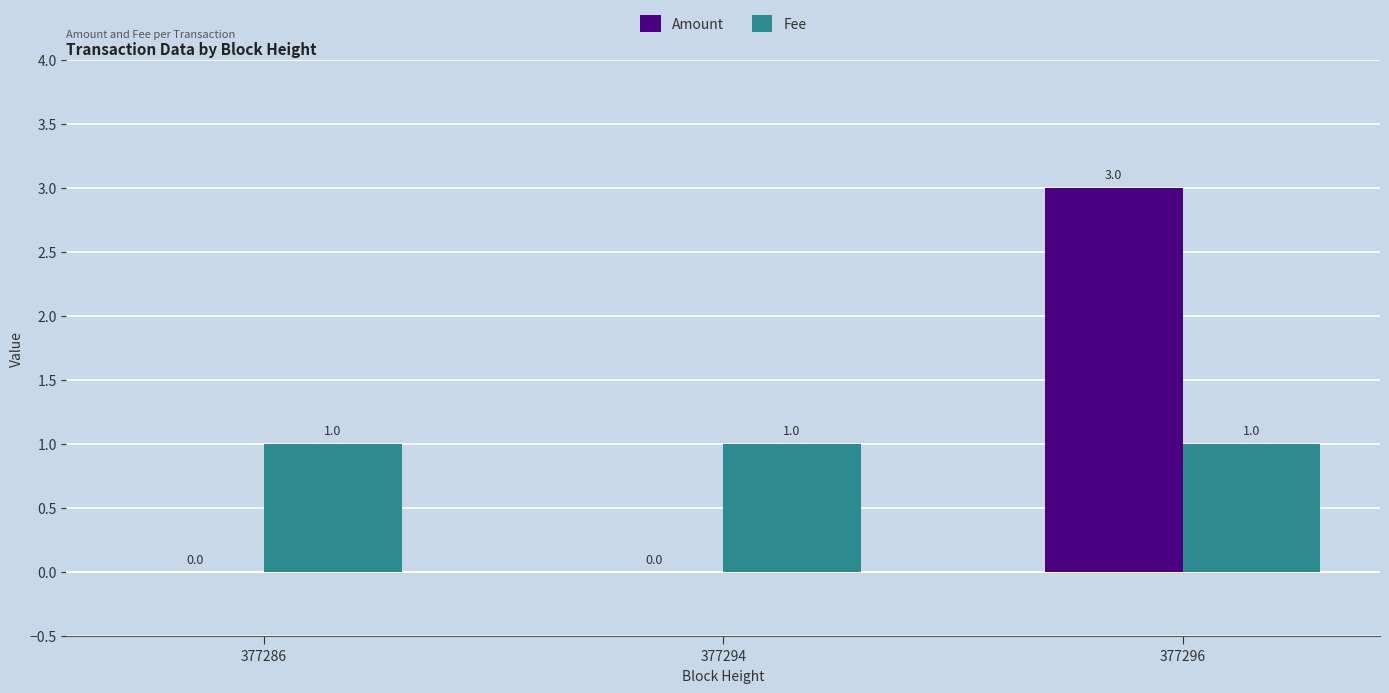

Reading right to left, list all the values displayed in this chart.

Amount: 377296=3	377294=0	377286=0
Fee: 377296=1	377294=1	377286=1